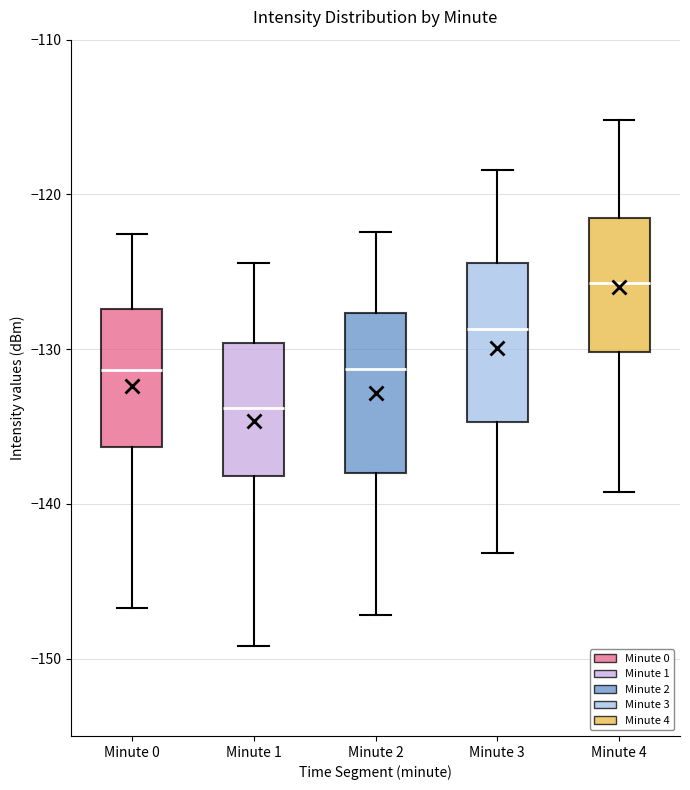

Where does the lower whisker of the box for Minute 3 end on the y-axis? The values are not printed on the chart, so give them approximately, as read against the axis.

-143